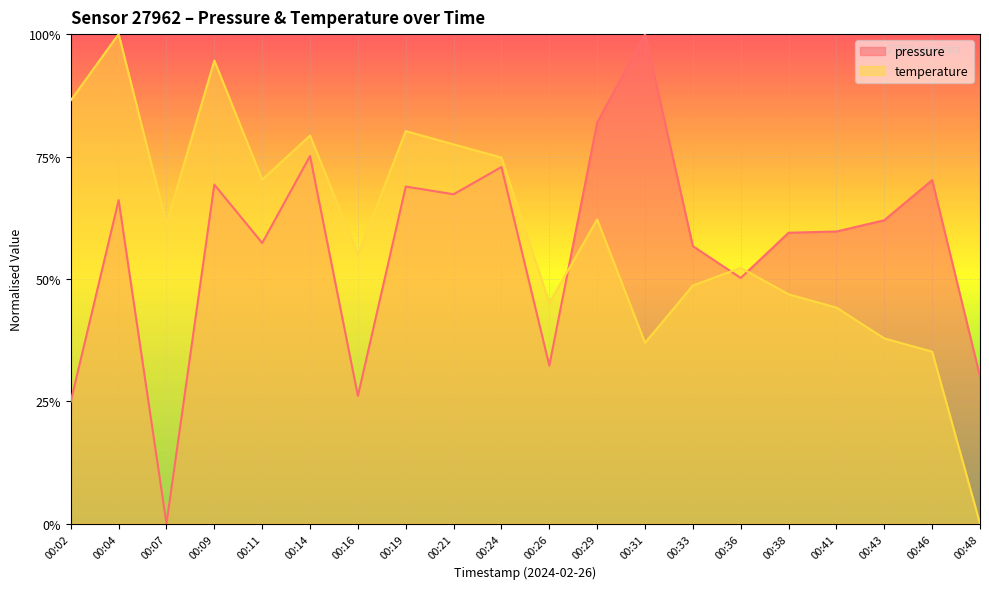

What is the difference between the temperature values at 00:07 and 00:19?

0.2